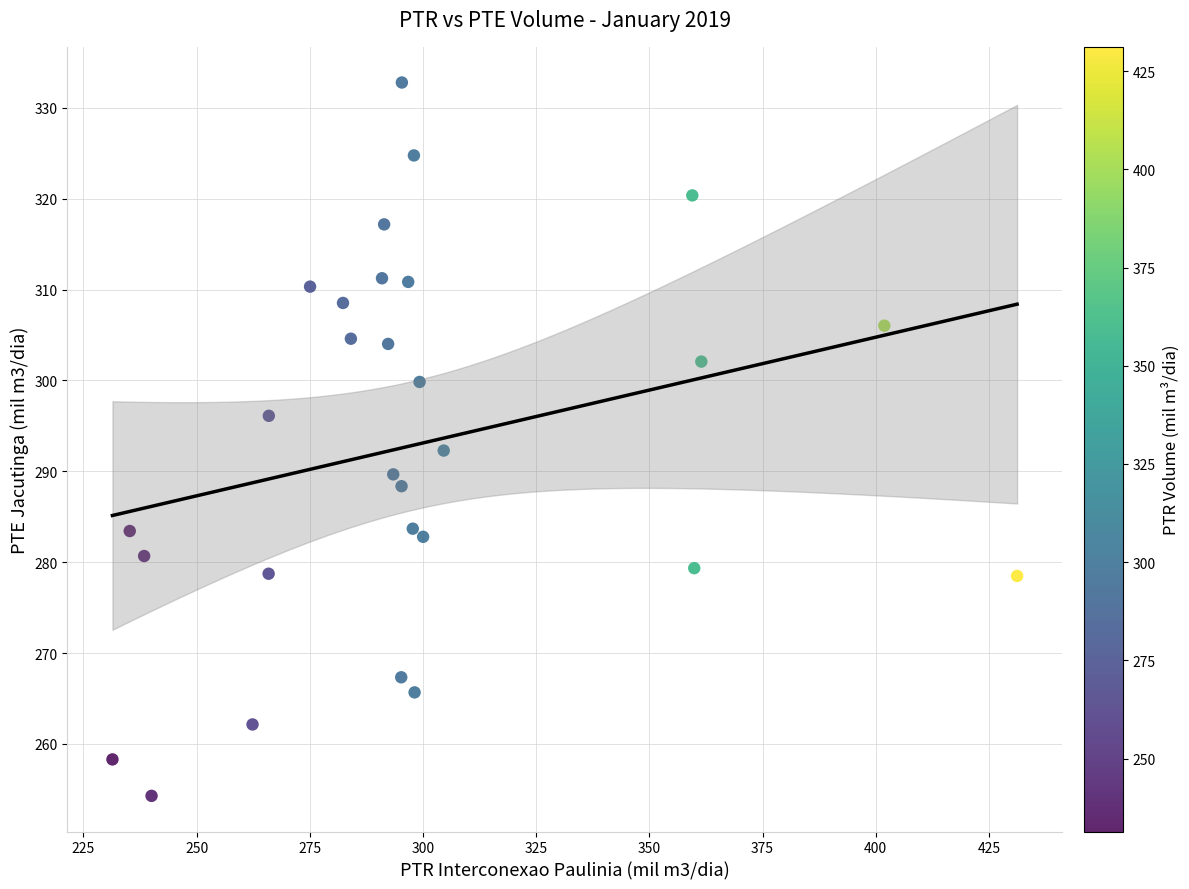

What is the range of X values (max minus min)?

199.8